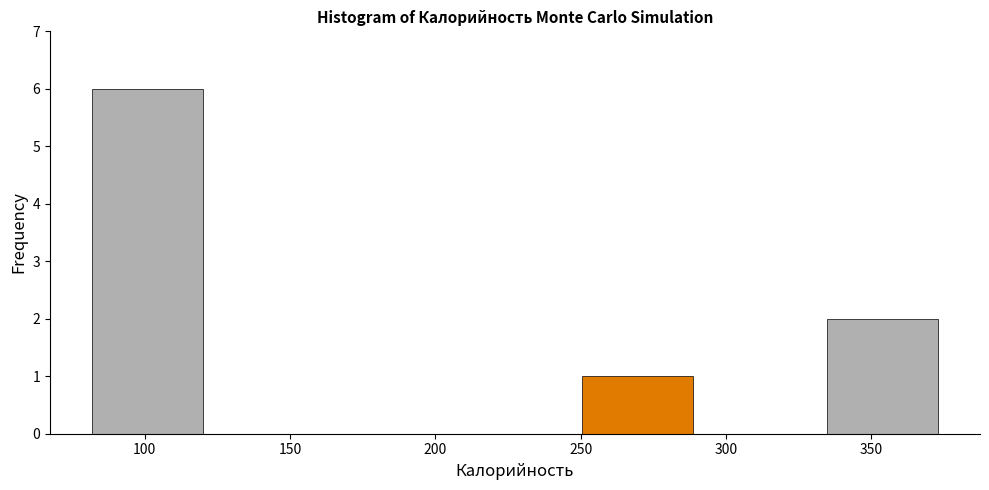

Reading left to right, transcribe this chart: for each bar, give the range it covers on the x-axis and its height. Neither the bar edges nor the heights are printed on the chart, so give them approximately, as read against the axes.

80 to 125: 6
125 to 165: 0
165 to 210: 0
210 to 250: 0
250 to 295: 1
295 to 335: 0
335 to 375: 2